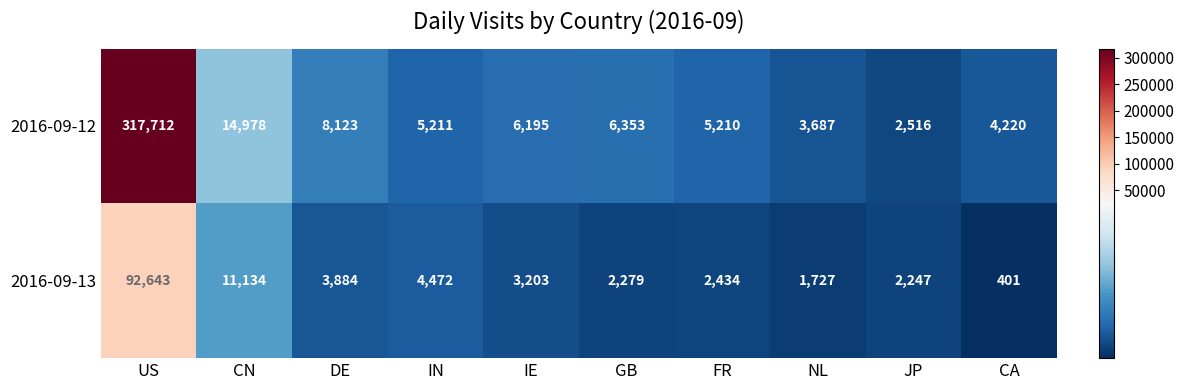

What is the difference between the 2016-09-12 values at DE and US?

309589